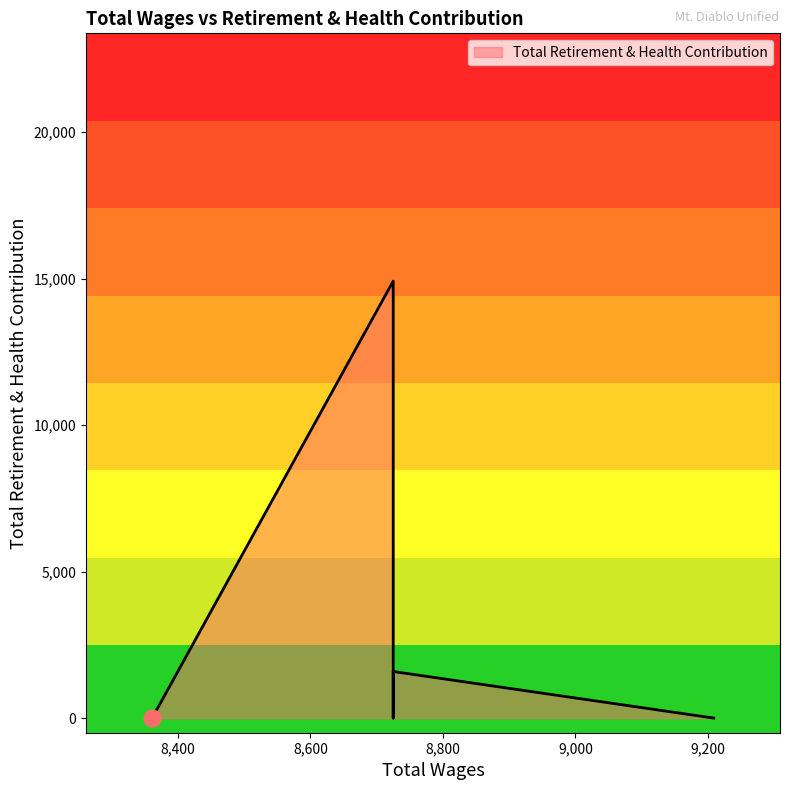

List the labels in order of value, largest first.

8725.0, 8725.0, 9209.0, 8725.0, 8361.0